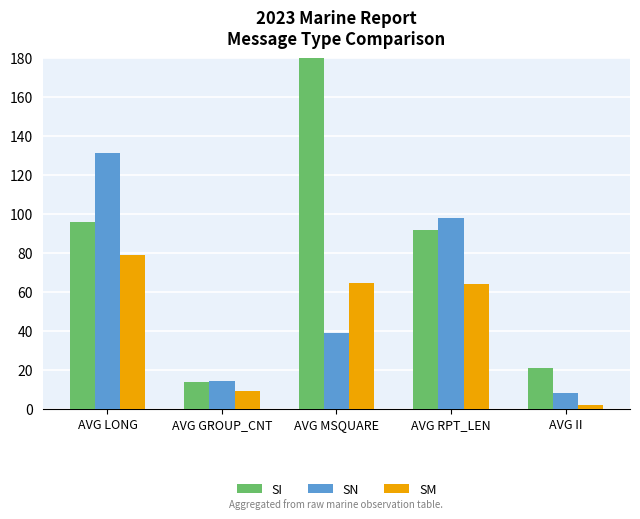

How many bars are there in total?

15